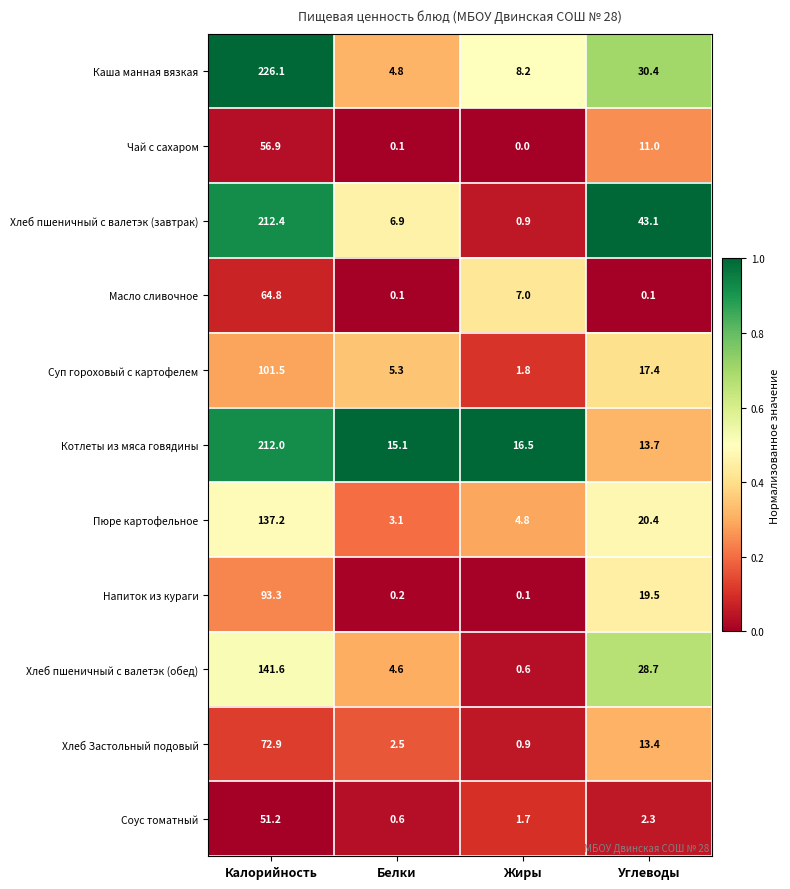

What is the total value across all series at Жиры?

42.5